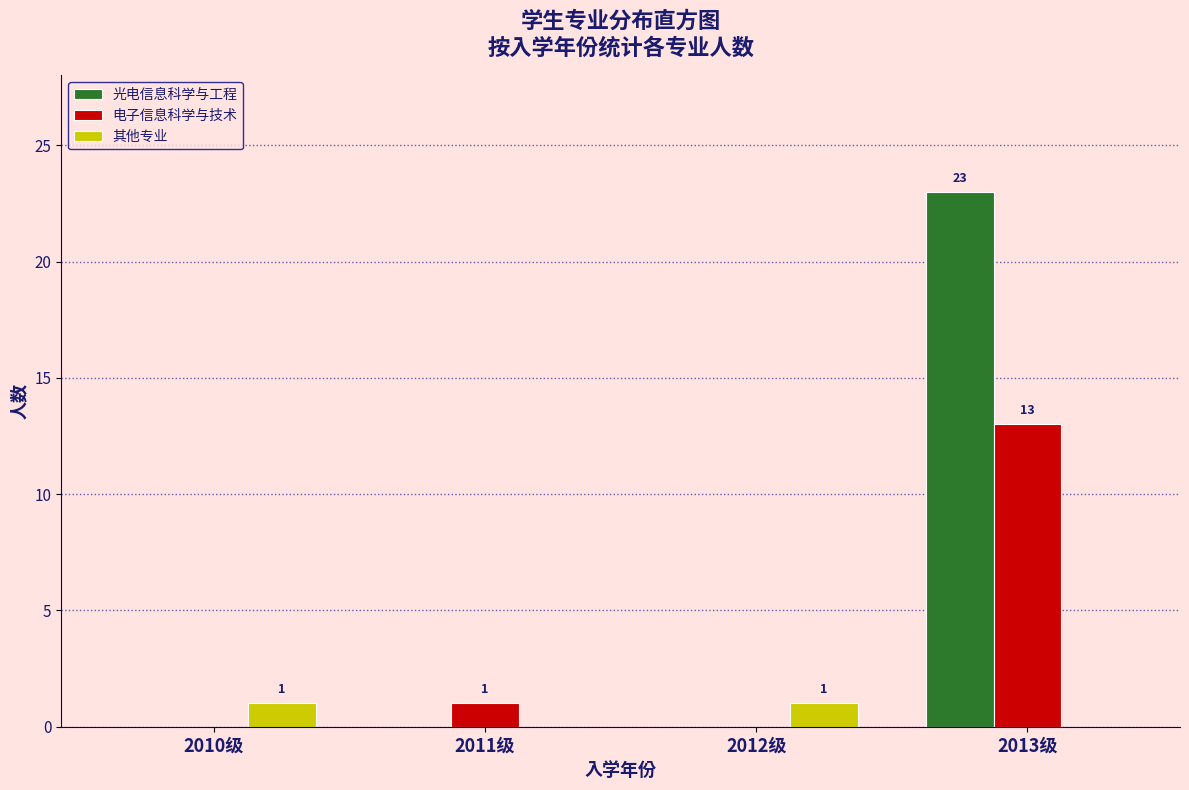

Reading left to right, transcribe all the data shown in this chart.

光电信息科学与工程: 2010级=0	2011级=0	2012级=0	2013级=23
电子信息科学与技术: 2010级=0	2011级=1	2012级=0	2013级=13
其他专业: 2010级=1	2011级=0	2012级=1	2013级=0